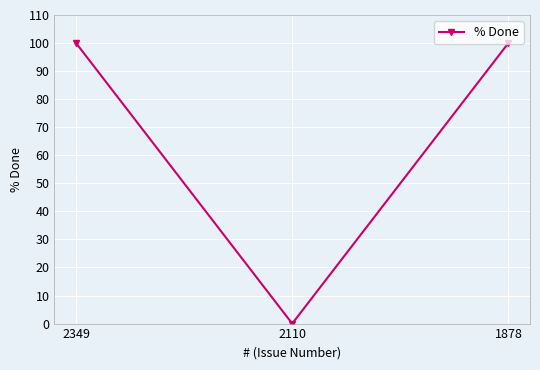

Is it true that the value at 1878 is 100?

True